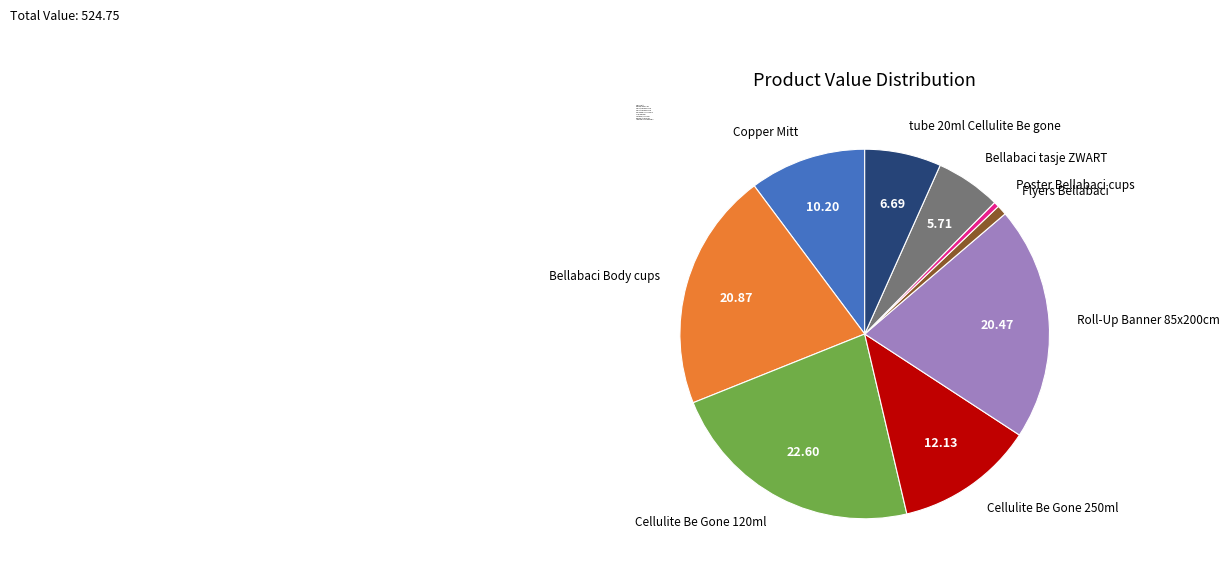

Is the sum of Poster Bellabaci cups and tube 20ml Cellulite Be gone greater than half?

No